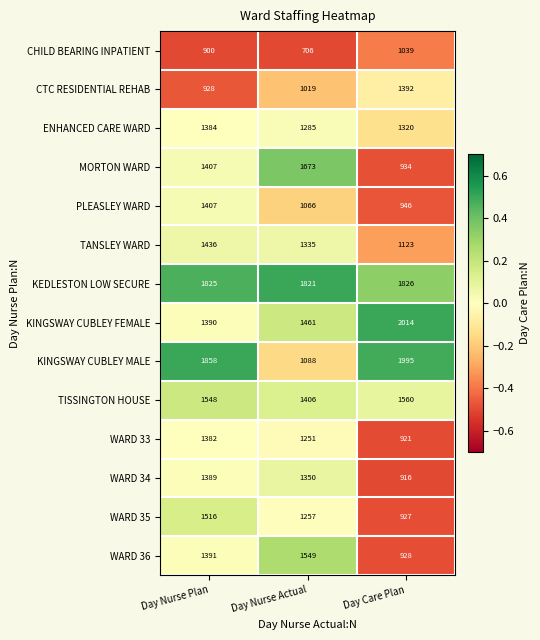

What is the sum of the KINGSWAY CUBLEY FEMALE values at Day Nurse Plan and Day Nurse Actual?

2851